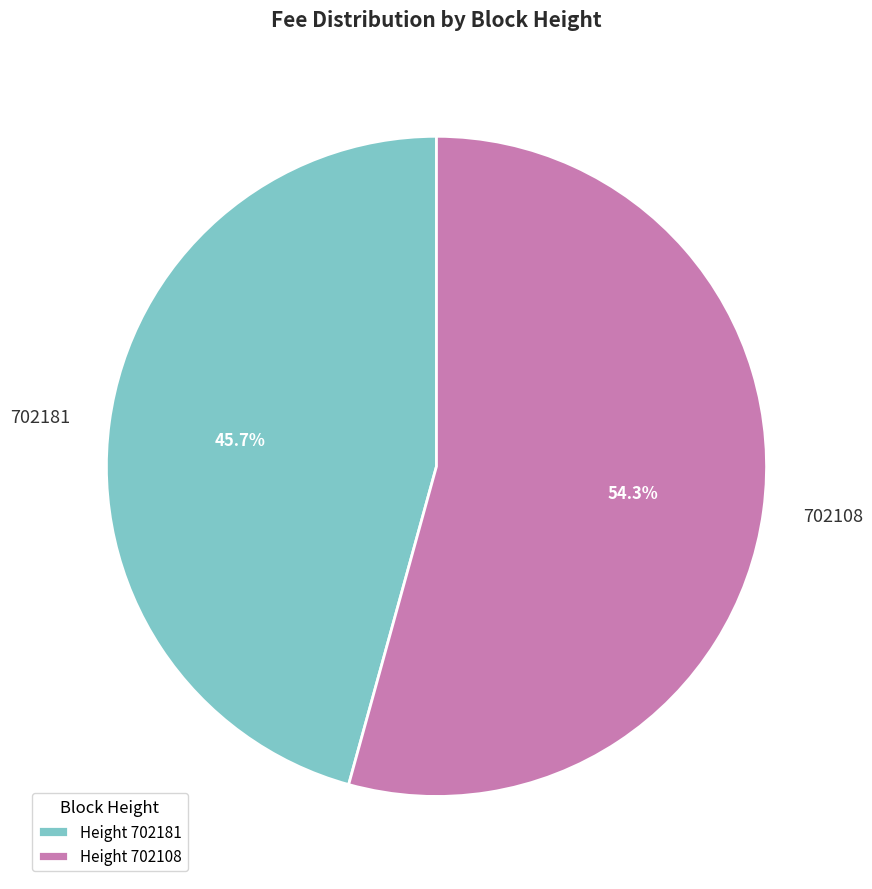

Which category has the smallest portion of the pie?

702181